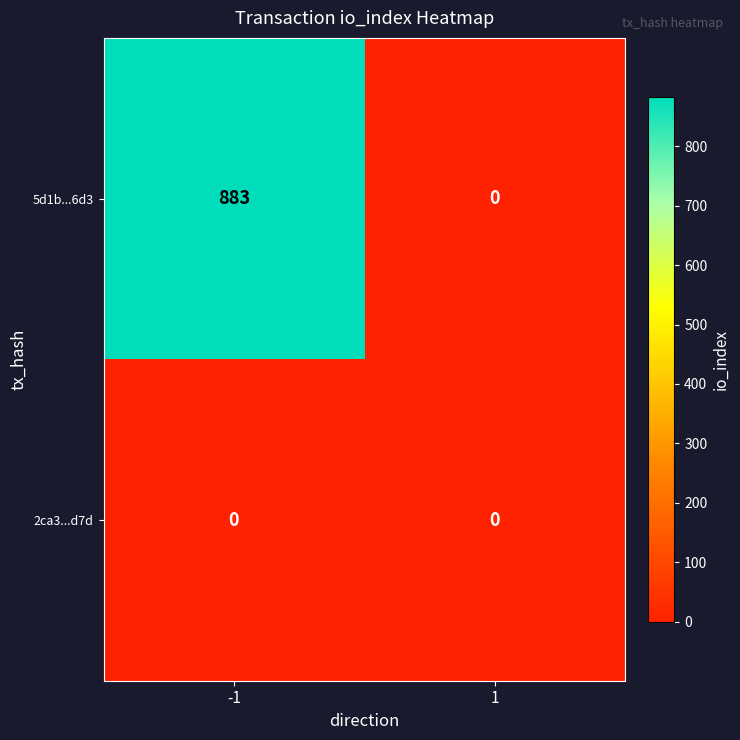

What is the highest value of the 5d1b...6d3 series?

883